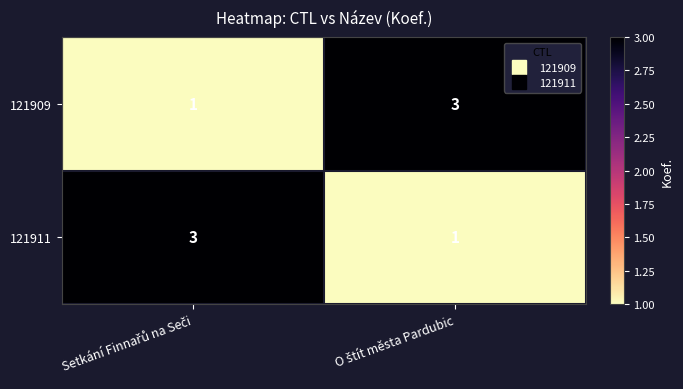

What is the sum of all 121911 values?

4